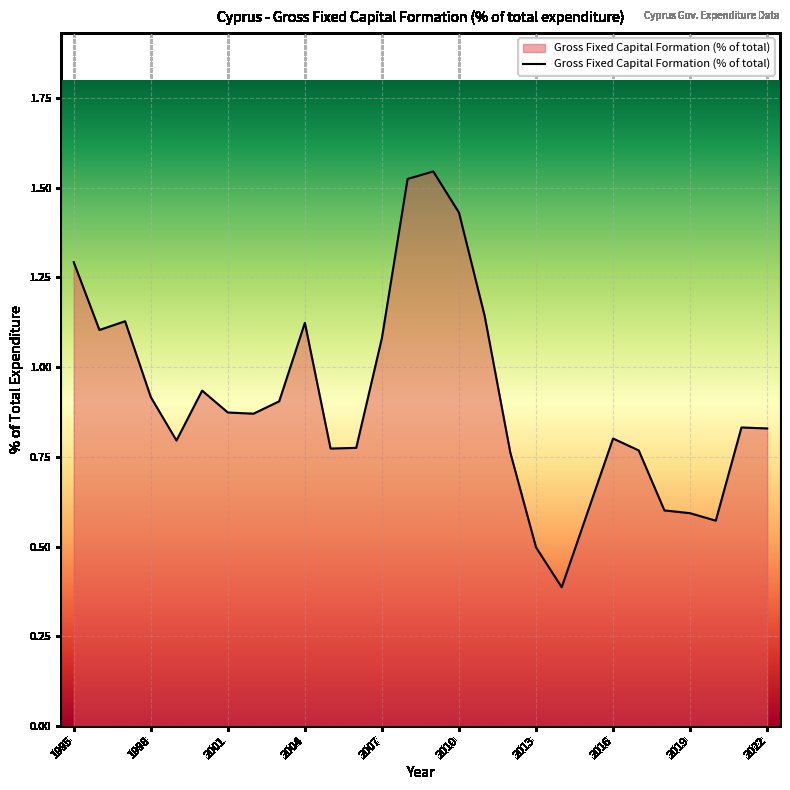

What is the minimum value shown in the chart?

0.4